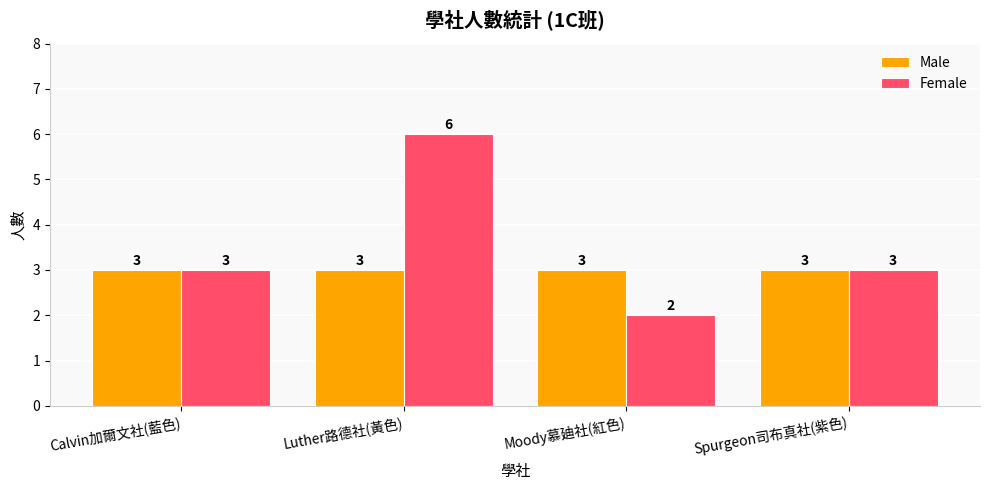

Reading left to right, list all the values displayed in this chart.

Male: 3	3	3	3
Female: 3	6	2	3